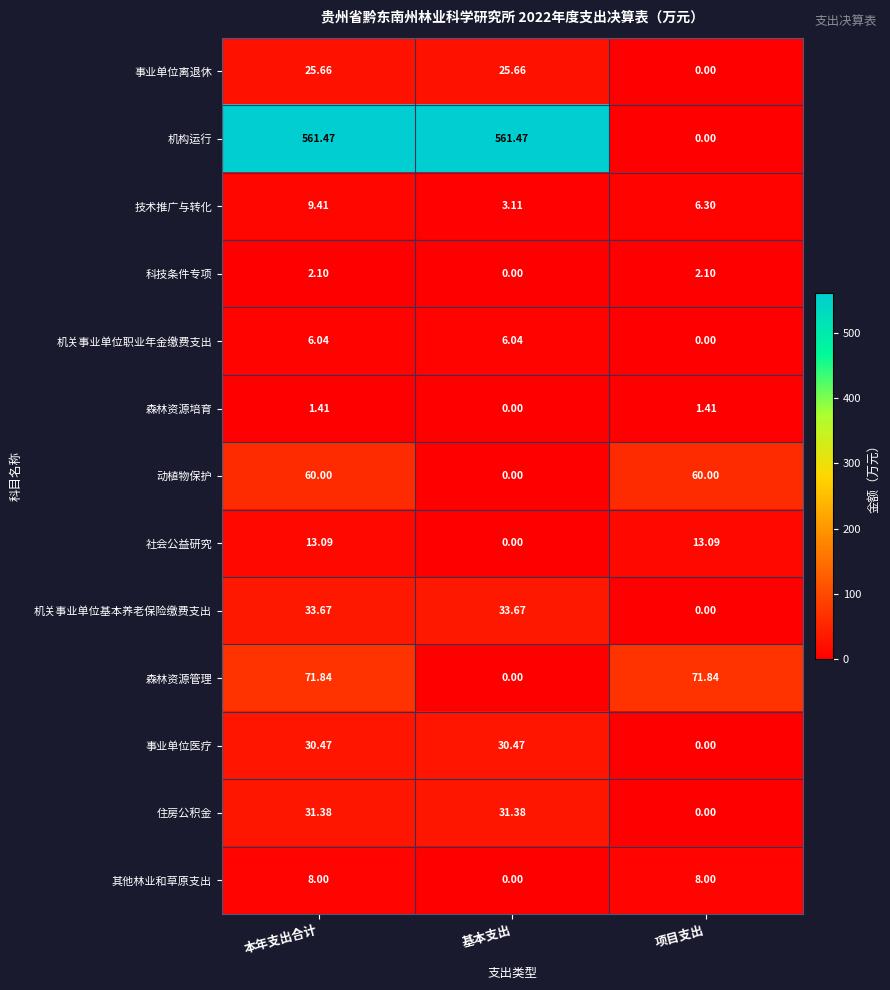

Where does the 机构运行 series first go above 561?

本年支出合计